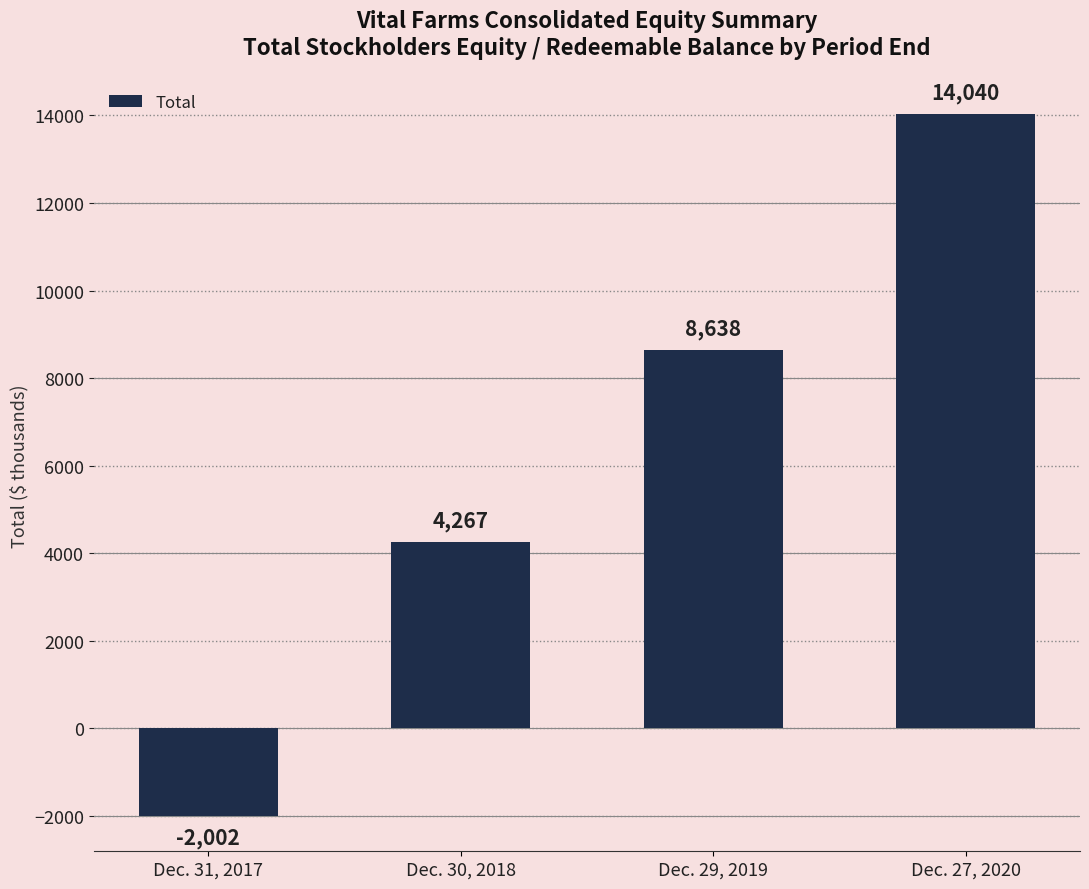

What is the greatest value displayed?

14040